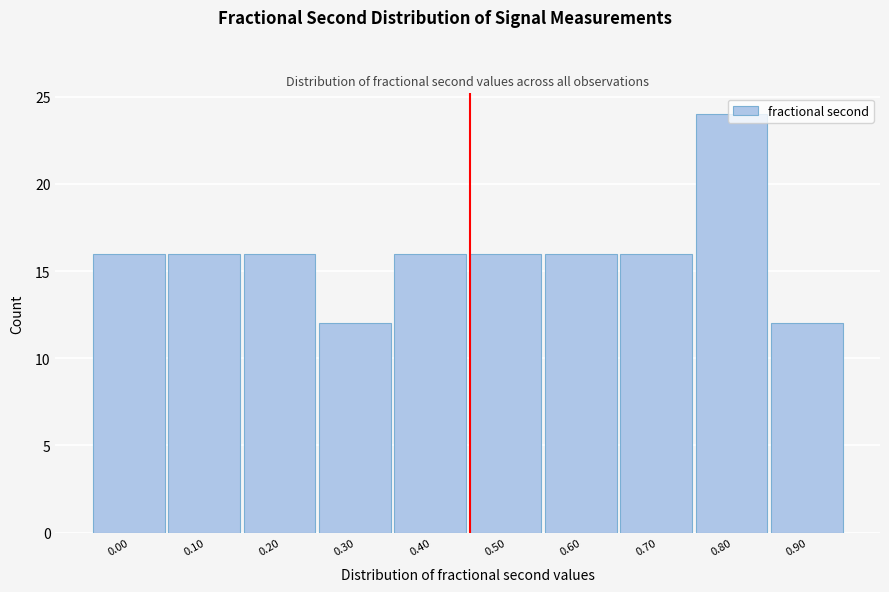

What is the difference between the maximum and minimum values?

12